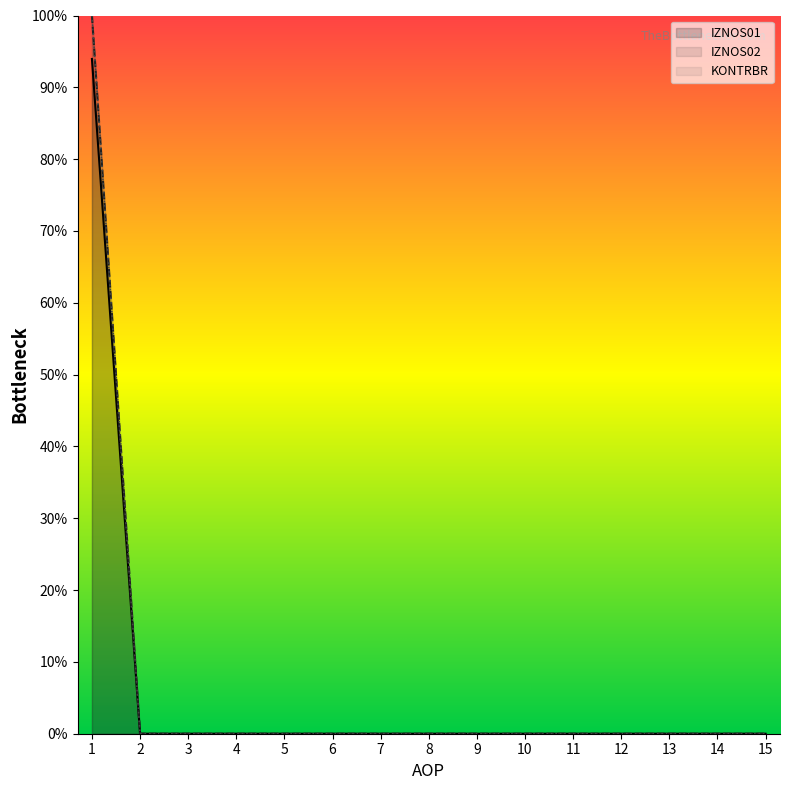

Count the number of data series in this chart.

3